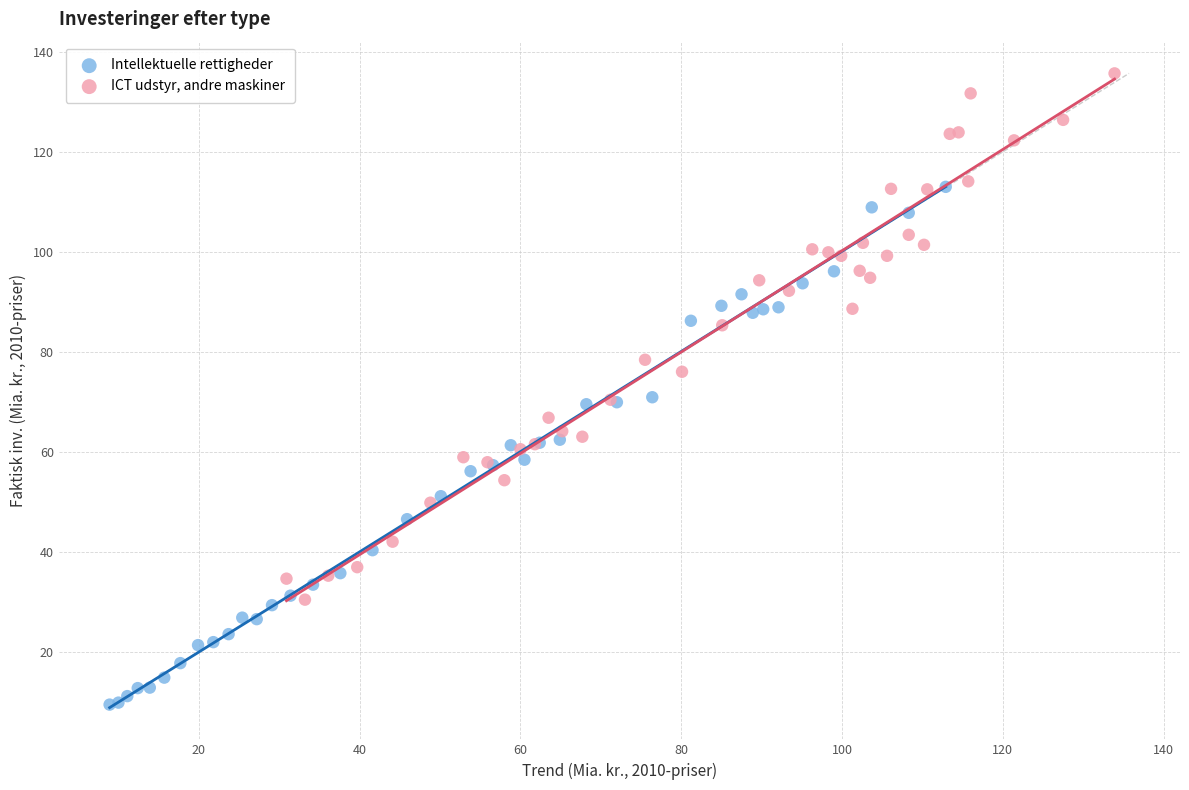

Which series contains the highest Y value?

ICT udstyr, andre maskiner